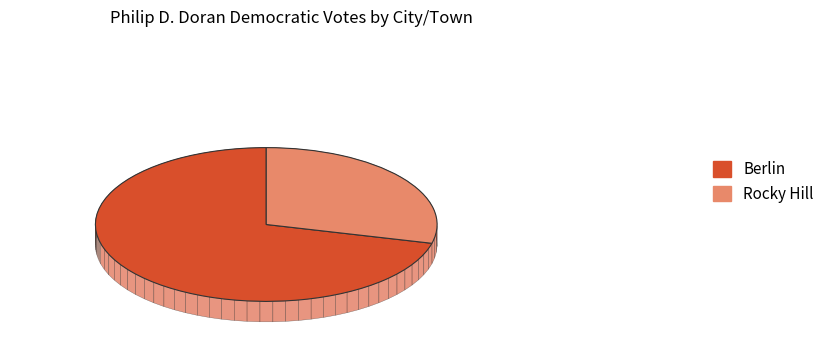

To the nearest percent, what percentage of the pie is Berlin?

71%